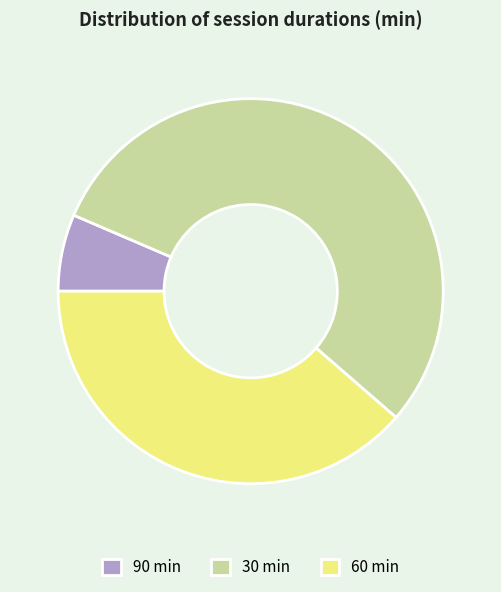

Is there a majority slice in this chart?

Yes